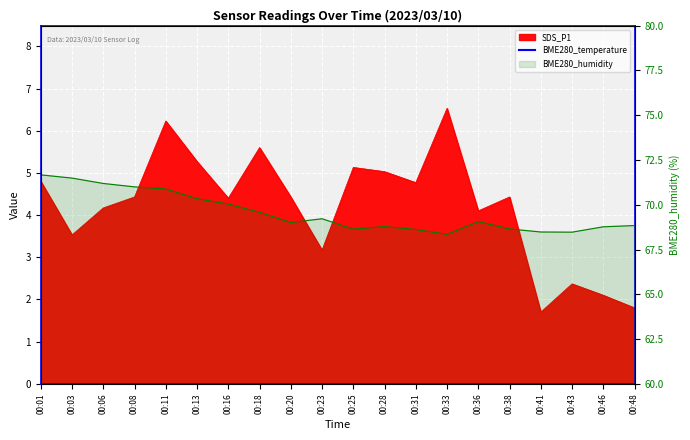

At which category is the sum across all series the highest?

00:01